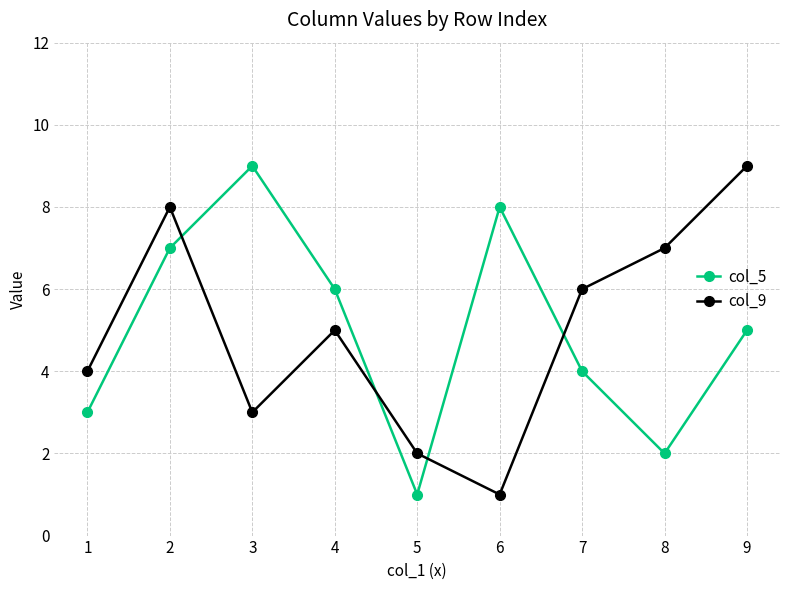

Is it true that col_9 equals 10 at 8?

False